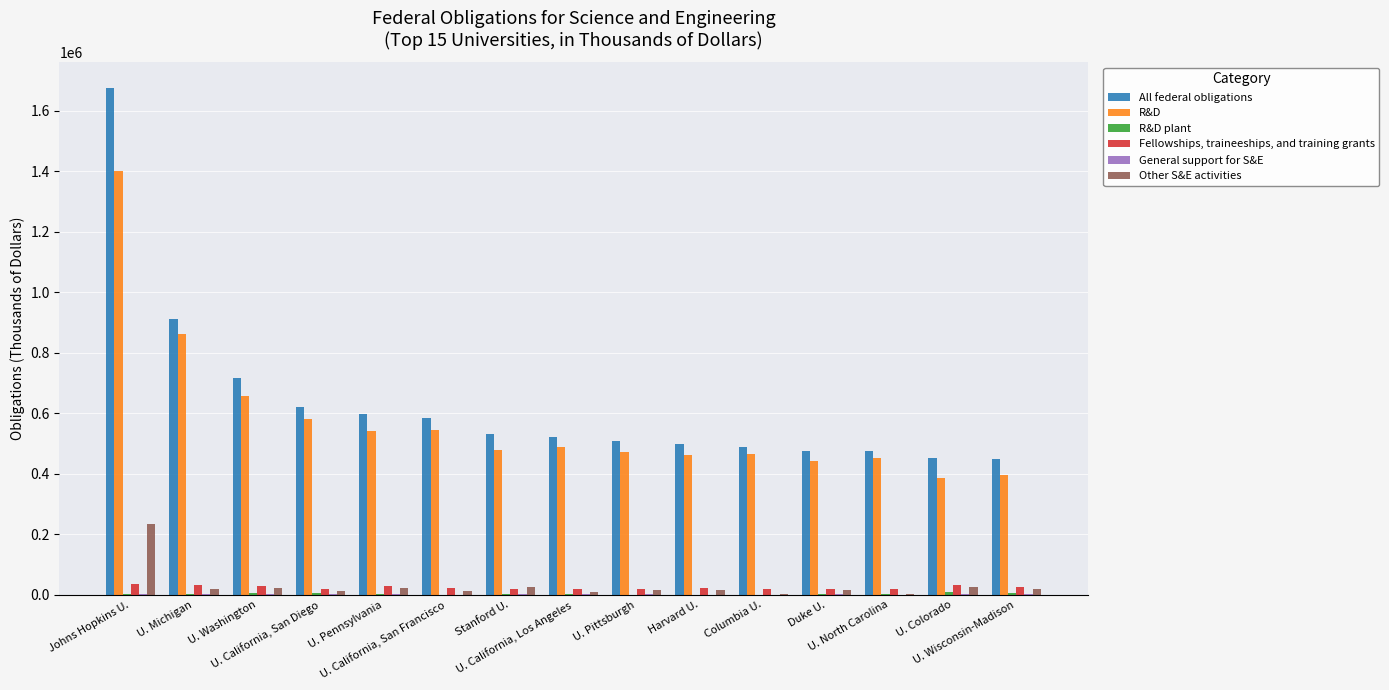

Are the bars horizontal?

No